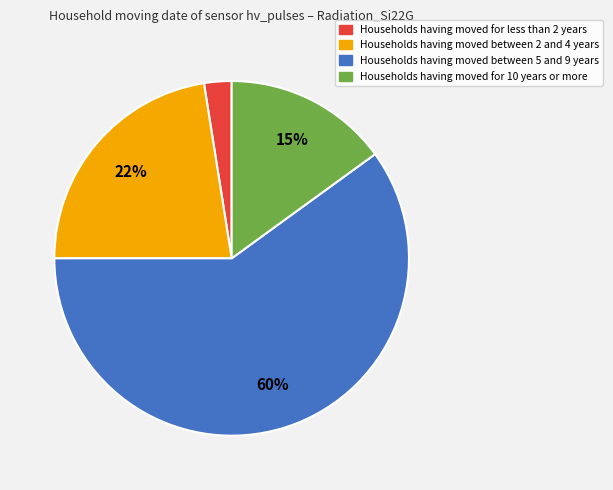

Is it true that Households having moved for 10 years or more is 15% of the pie?

True